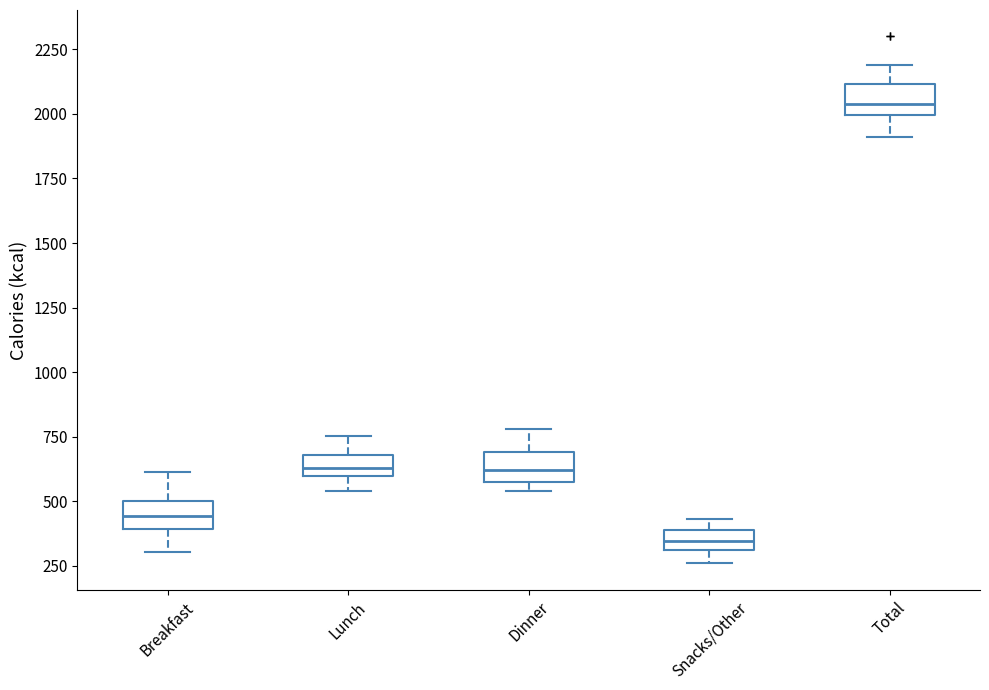

Which box's median line is the lowest?

Snacks/Other